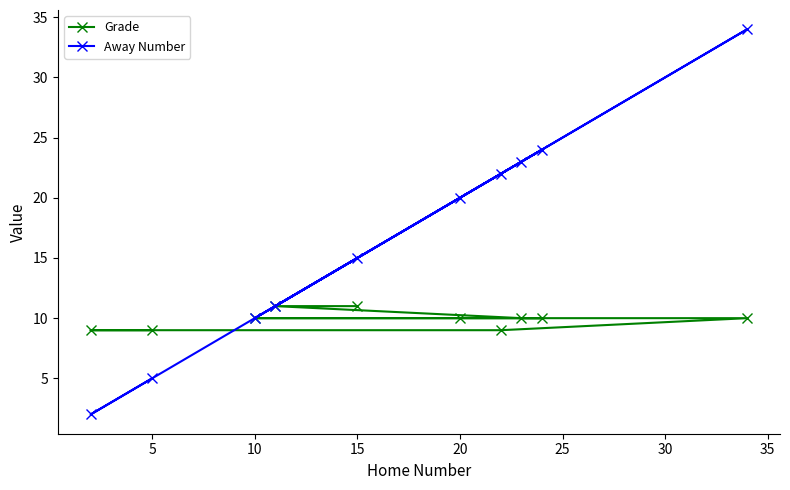

What is the maximum value for Away Number?

34